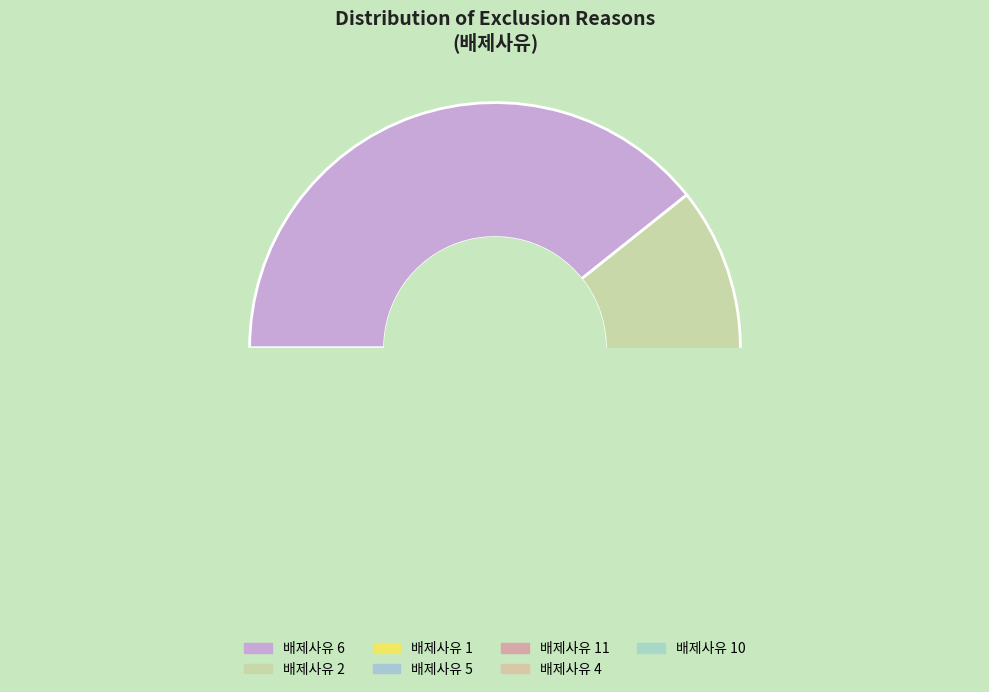

Approximately how many times larger is the value at 1 compared to 4?

3.2